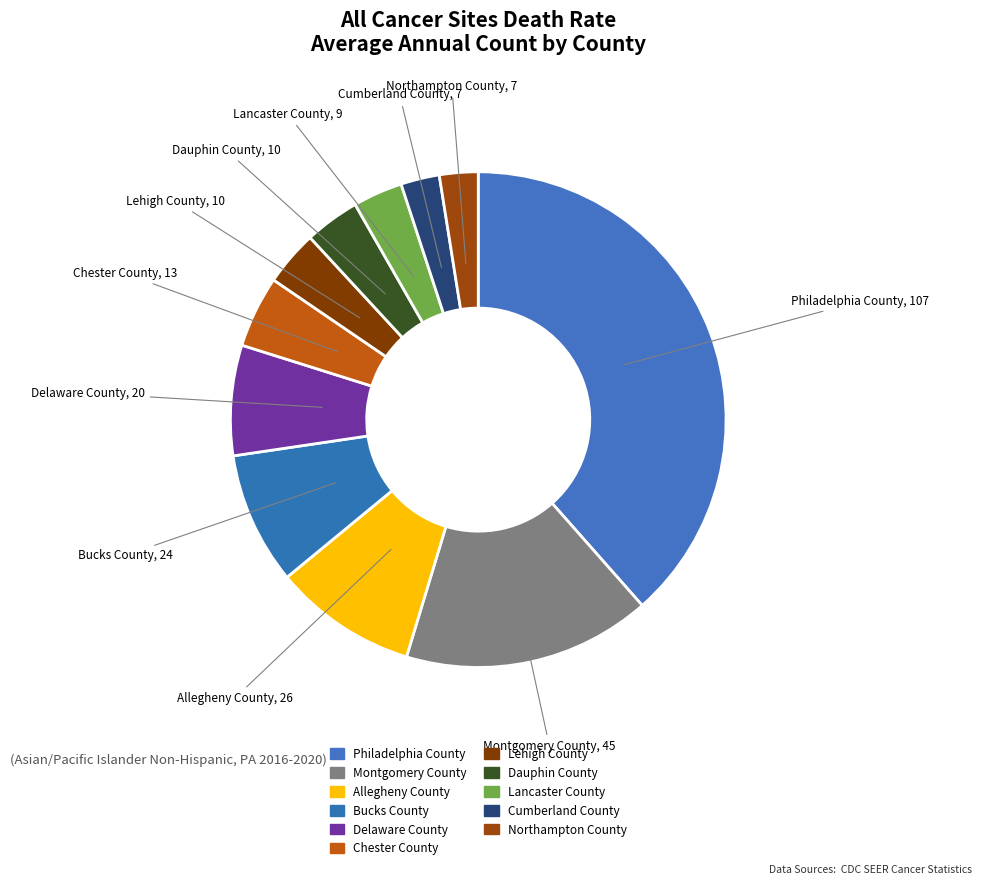

How many slices are in this pie chart?

11